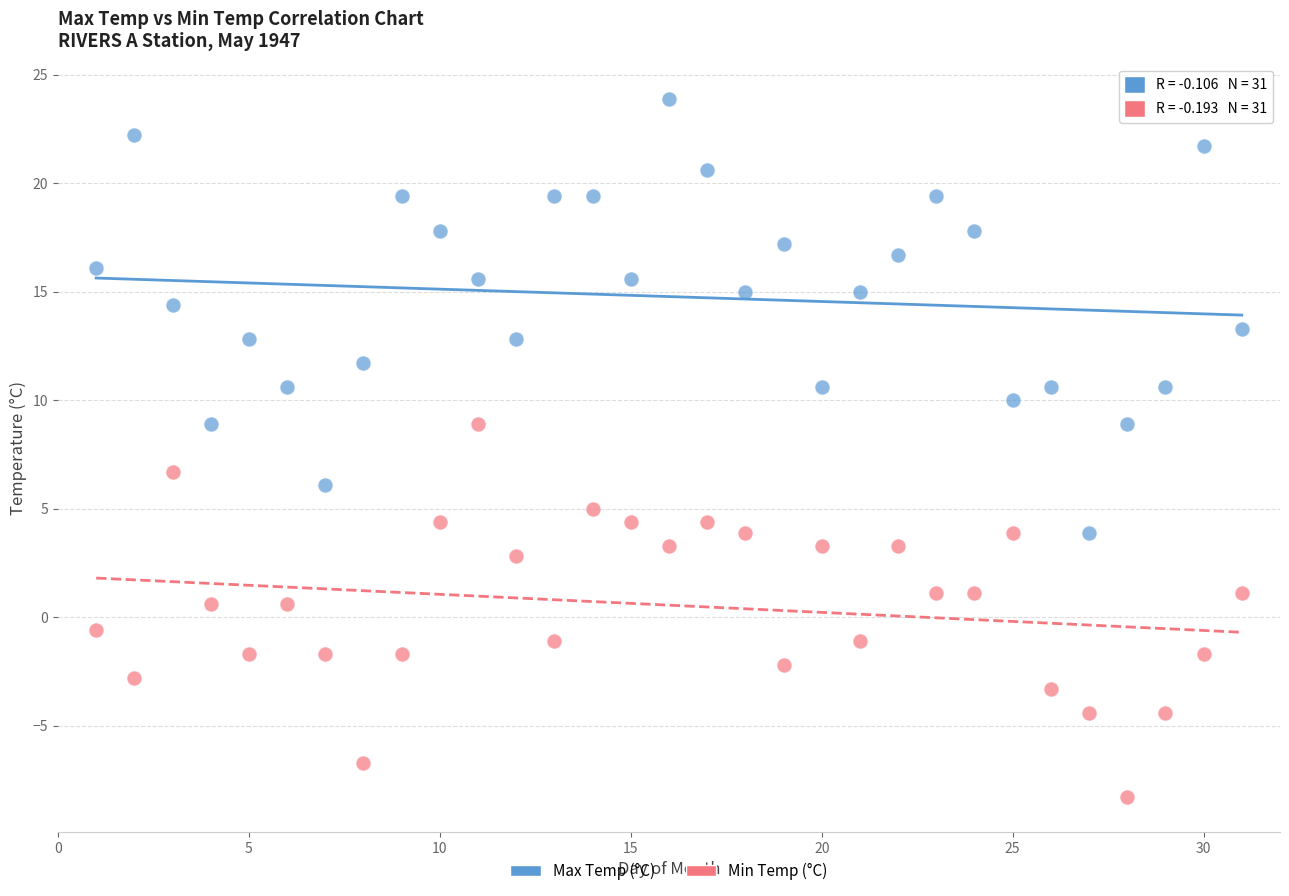

Across all data points, what is the range of X values (max minus min)?

30.0